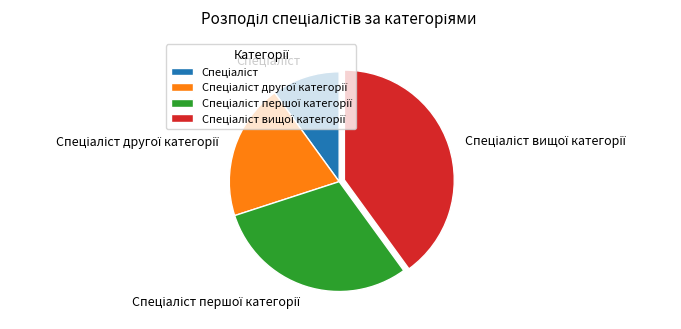

Is there any slice that represents more than half of the pie?

No